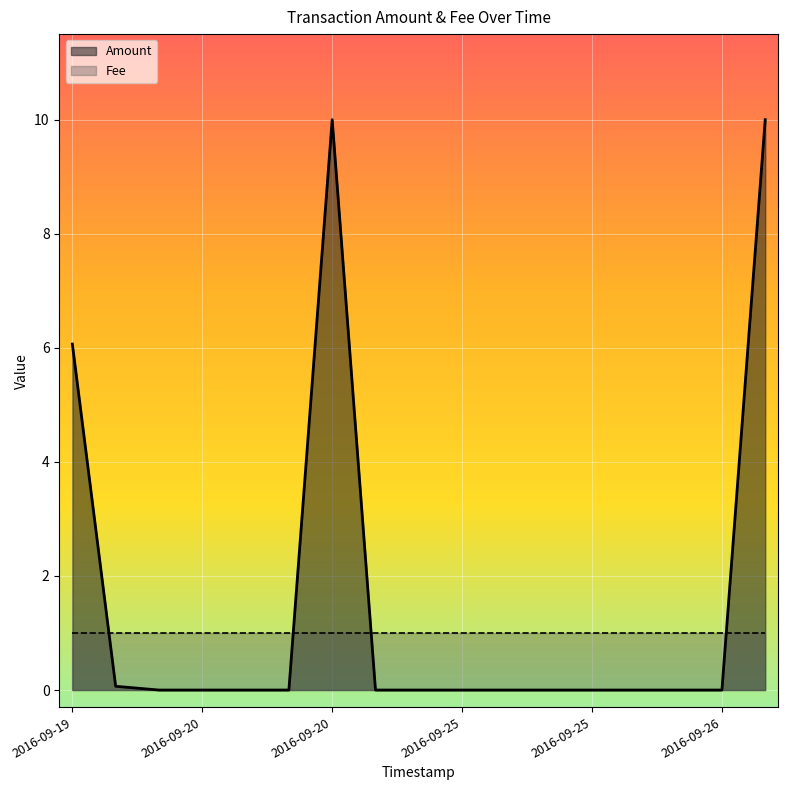

What position from the right is 2016-09-25 17:23:29?

3